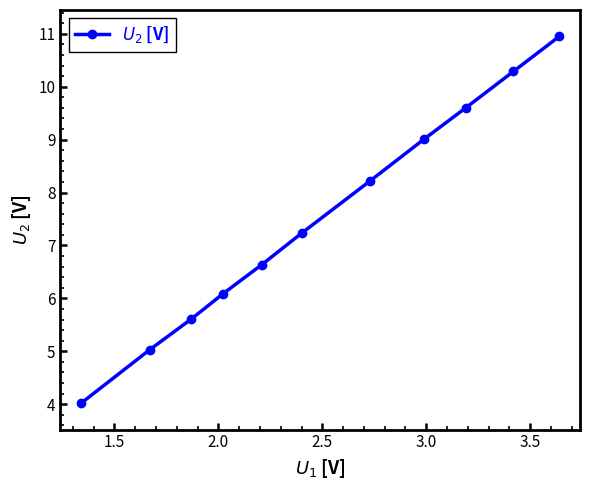

What is the difference between the second highest and second lowest values?

5.3